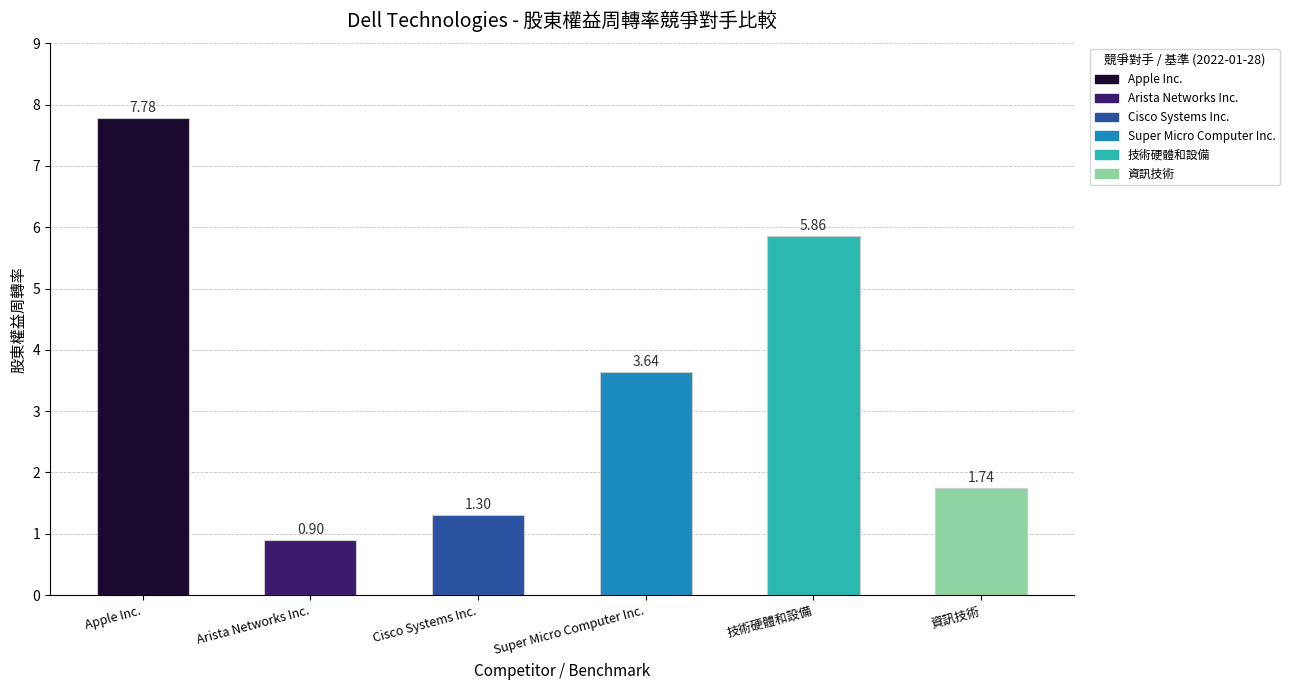

What is the difference between the values at Super Micro Computer Inc. and Apple Inc.?

4.1